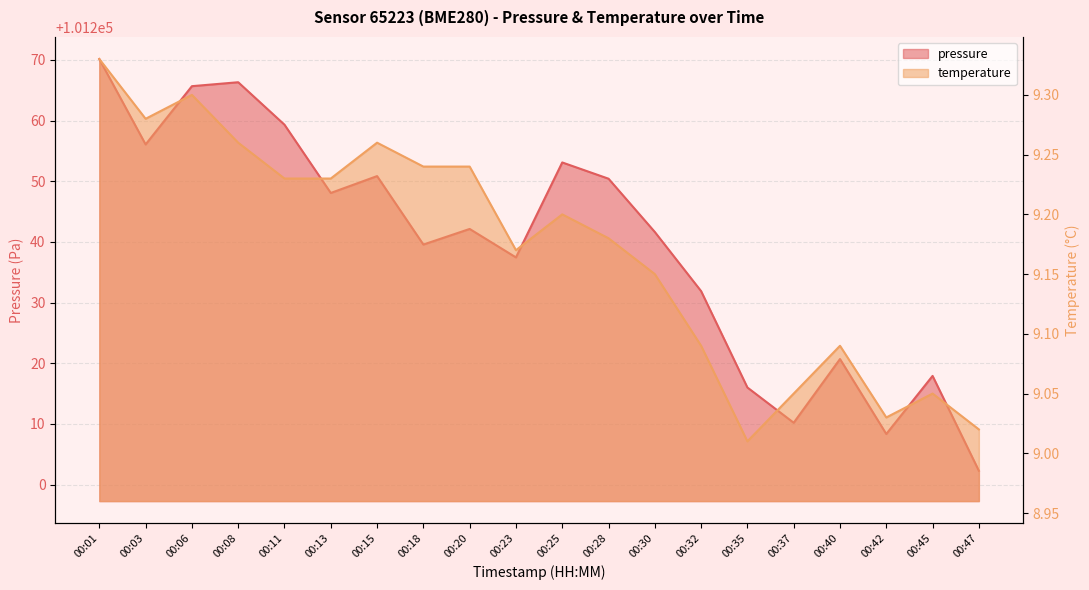

What is the value of the temperature point at the 17th from the left?

9.1